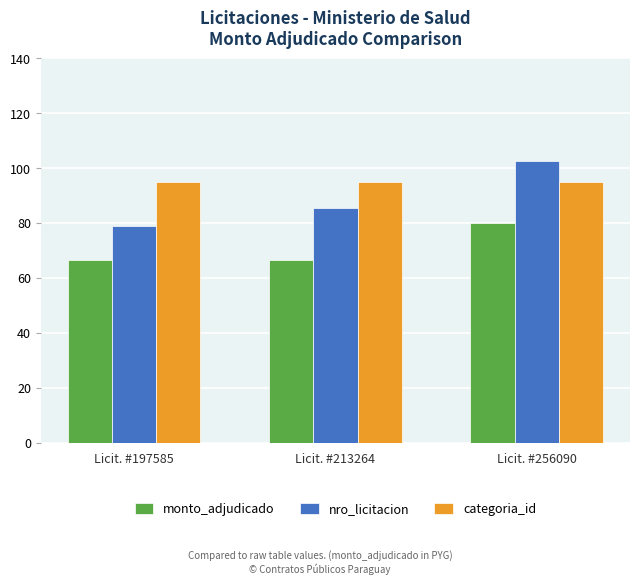

What is the minimum value for monto_adjudicado?

66.7